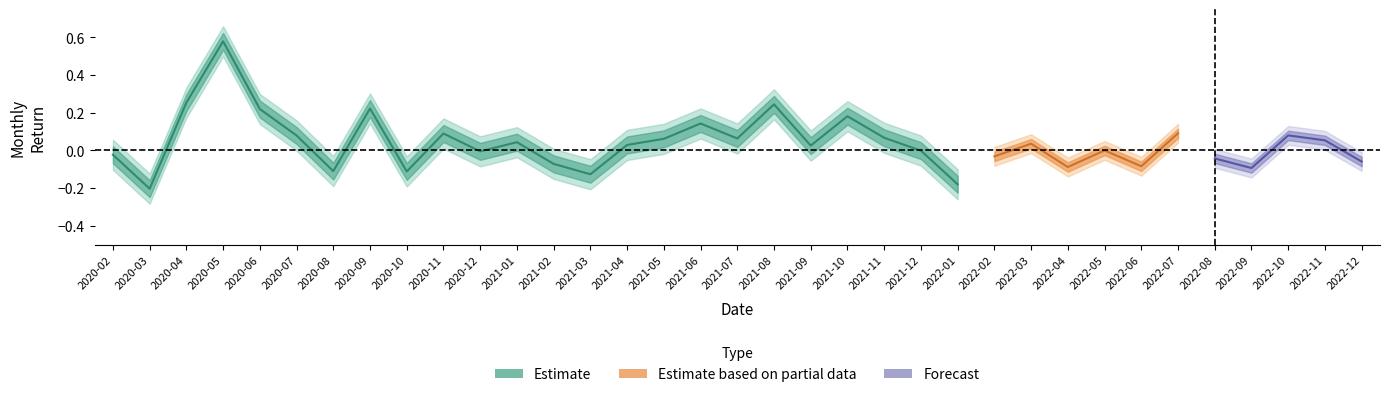

Is it true that SP500 equals 0.0 at 2021-10?

False